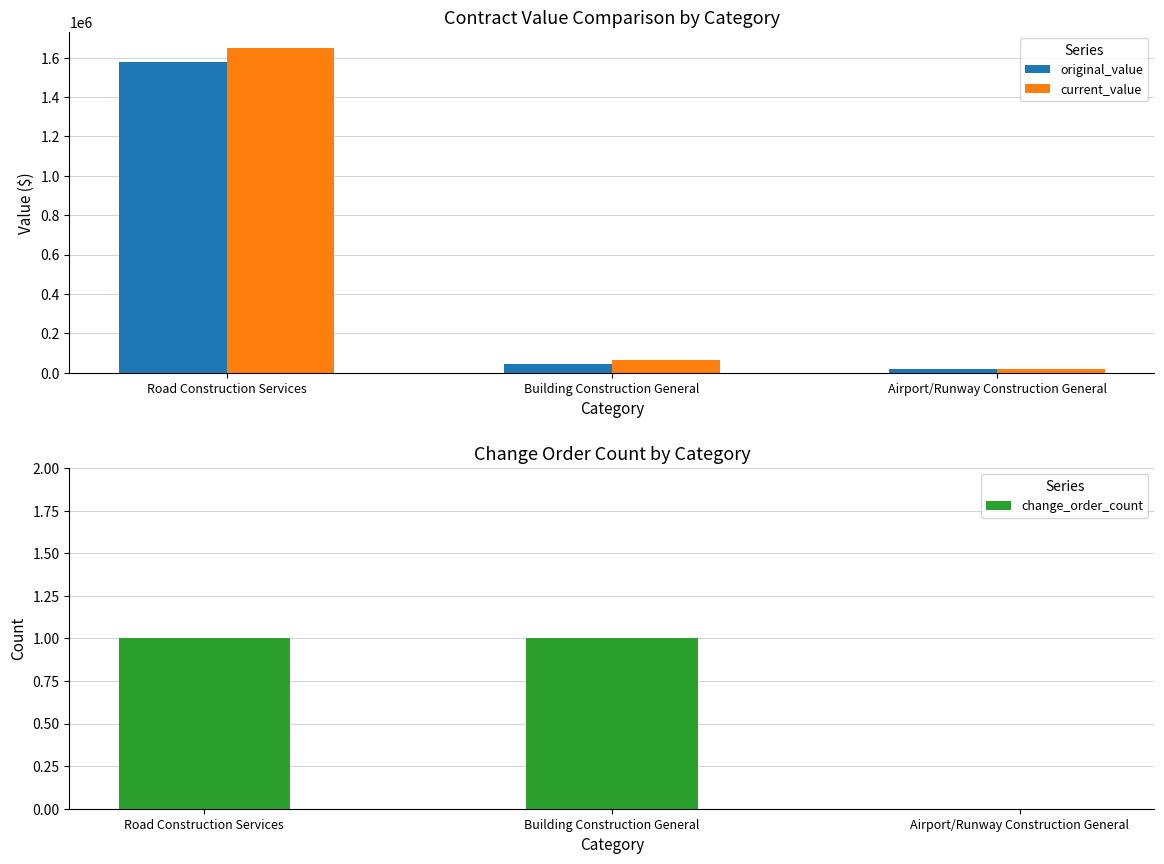

What is the difference between the highest and lowest values at Building Construction General?

63097.1